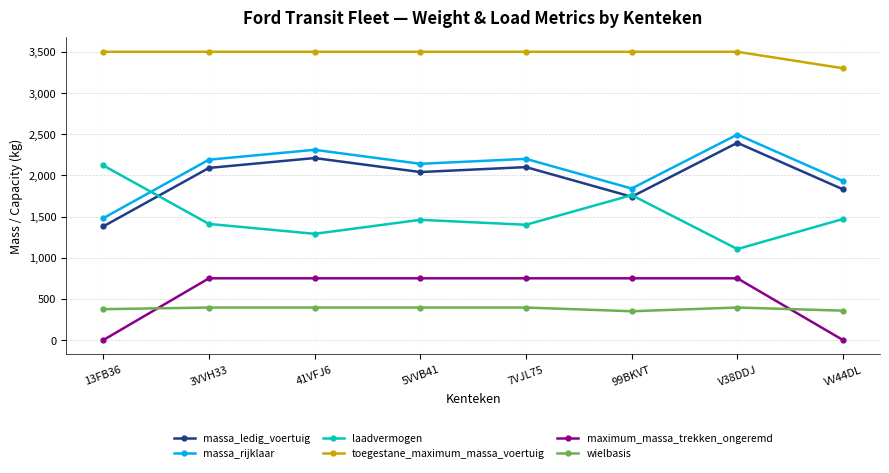

At how many categories does at least one series exceed 1560?

8